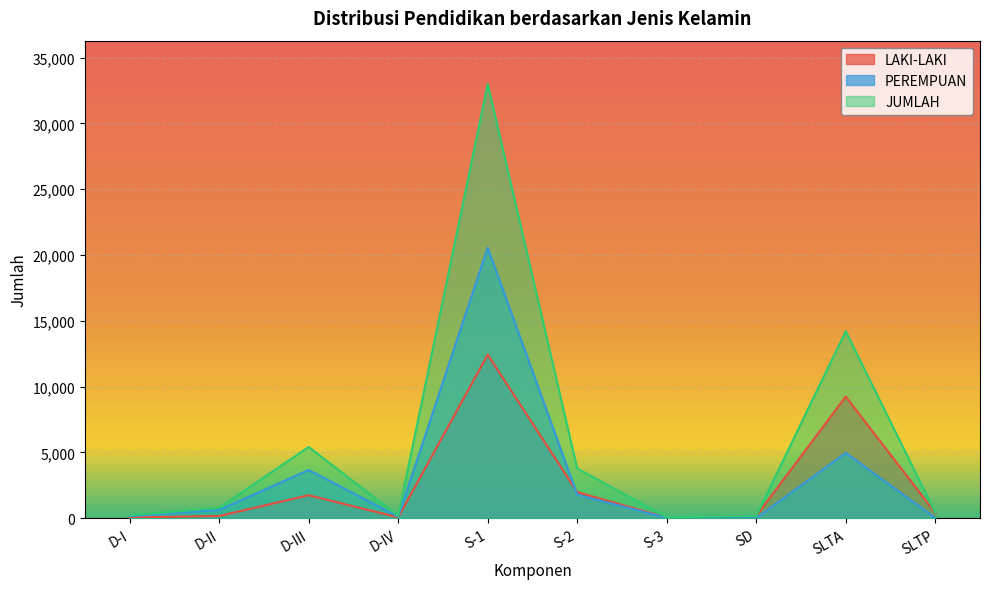

Which series has the widest spread of values?

JUMLAH